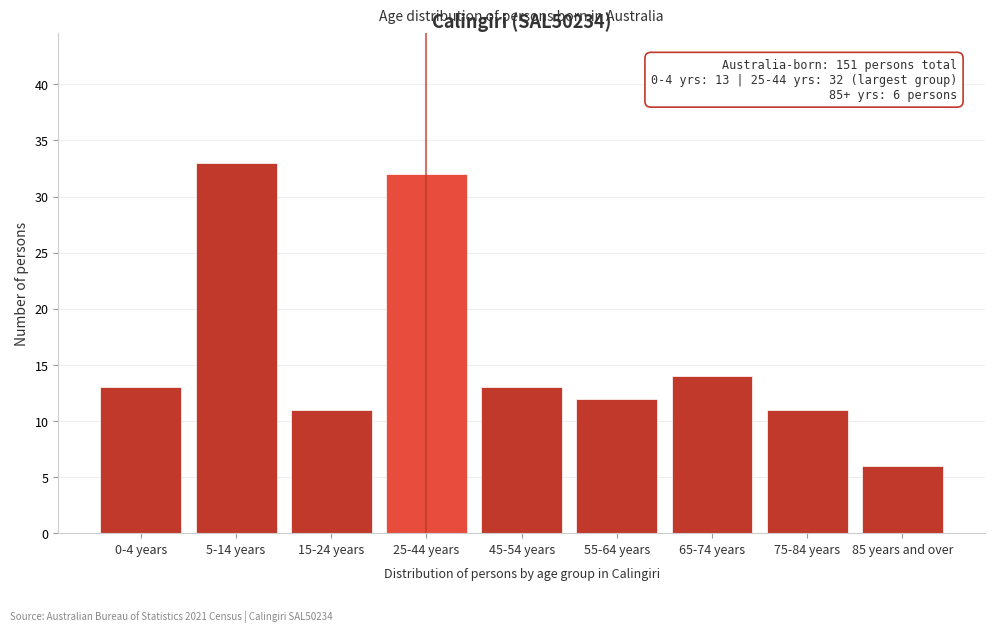

Reading left to right, transcribe all the data shown in this chart.

13	33	11	32	13	12	14	11	6